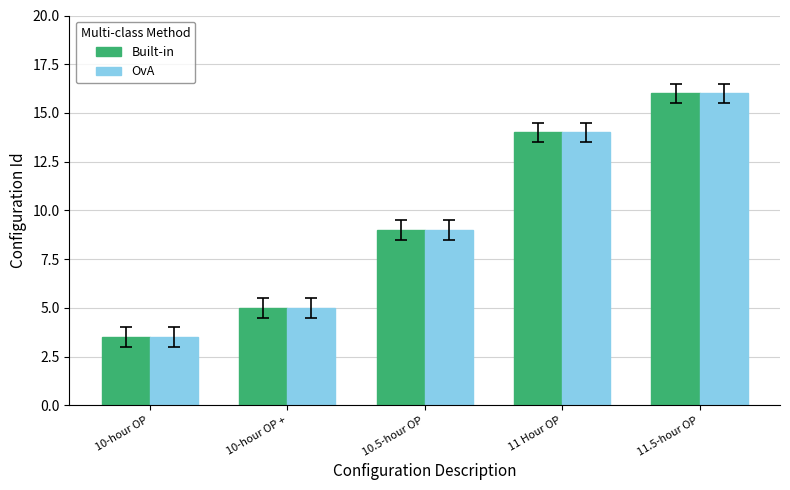

What is the value of the OvA bar at the 3rd from the left?

9.0